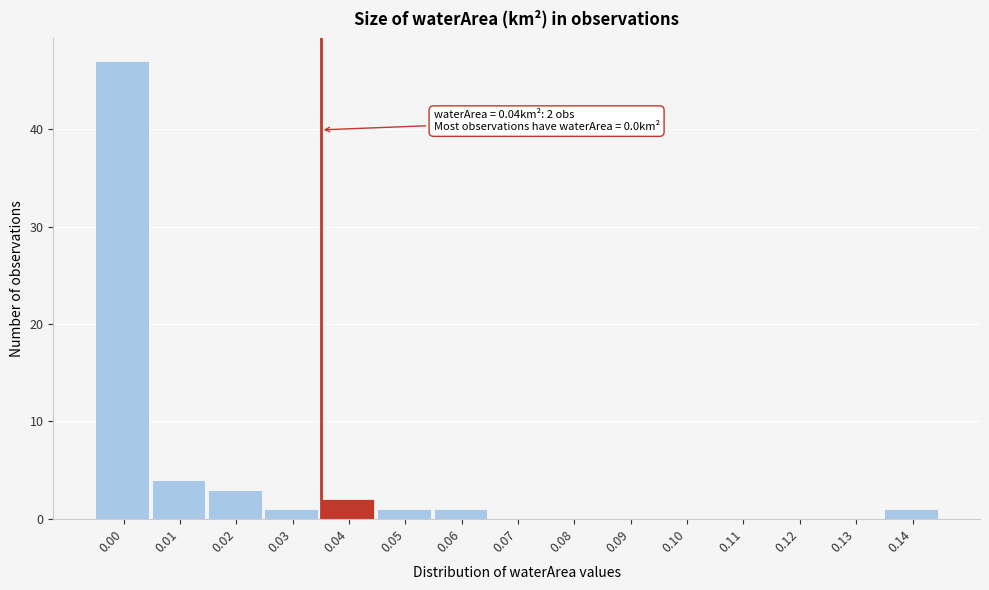

Reading right to left, list all the values displayed in this chart.

0.14=1	0.13=0	0.12=0	0.11=0	0.10=0	0.09=0	0.08=0	0.07=0	0.06=1	0.05=1	0.04=2	0.03=1	0.02=3	0.01=4	0.00=47